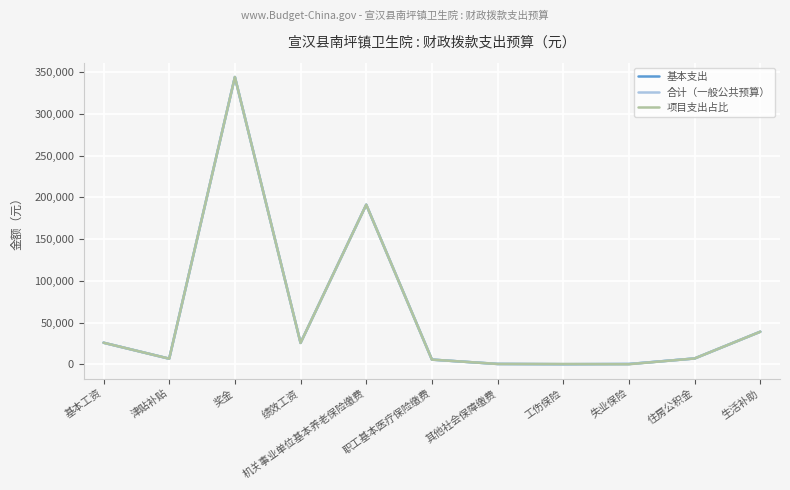

List the labels in order of 基本支出 value, largest first.

奖金, 机关事业单位基本养老保险缴费, 生活补助, 基本工资, 绩效工资, 住房公积金, 津贴补贴, 职工基本医疗保险缴费, 其他社会保障缴费, 失业保险, 工伤保险